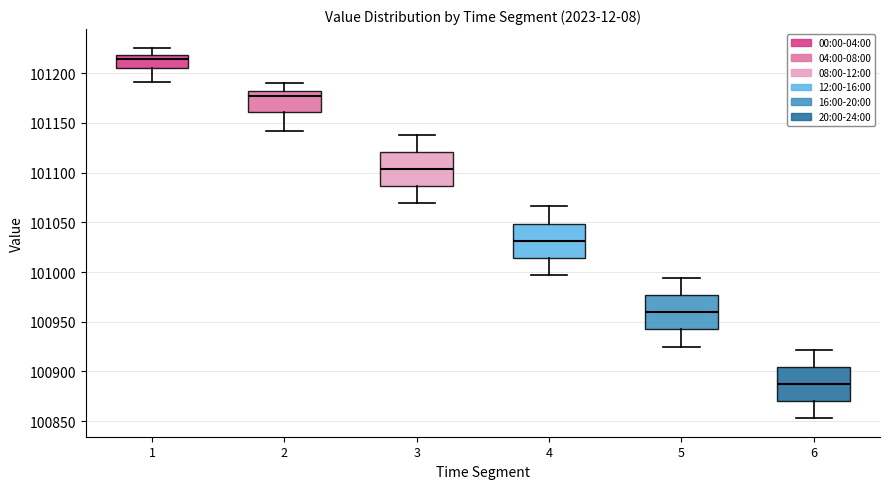

Reading left to right, transcribe this box plot: for each box, give where its median line is, the range the box spans, and where its two whiskers end, as read against the y-axis. The values are not printed on the chart, so give them approximately, as read against the axis.

1: median 101215, box 101205 to 101220, whiskers 101190 to 101225
2: median 101175, box 101160 to 101180, whiskers 101140 to 101190
3: median 101105, box 101085 to 101120, whiskers 101070 to 101140
4: median 101030, box 101015 to 101050, whiskers 100995 to 101065
5: median 100960, box 100940 to 100975, whiskers 100925 to 100995
6: median 100890, box 100870 to 100905, whiskers 100855 to 100920